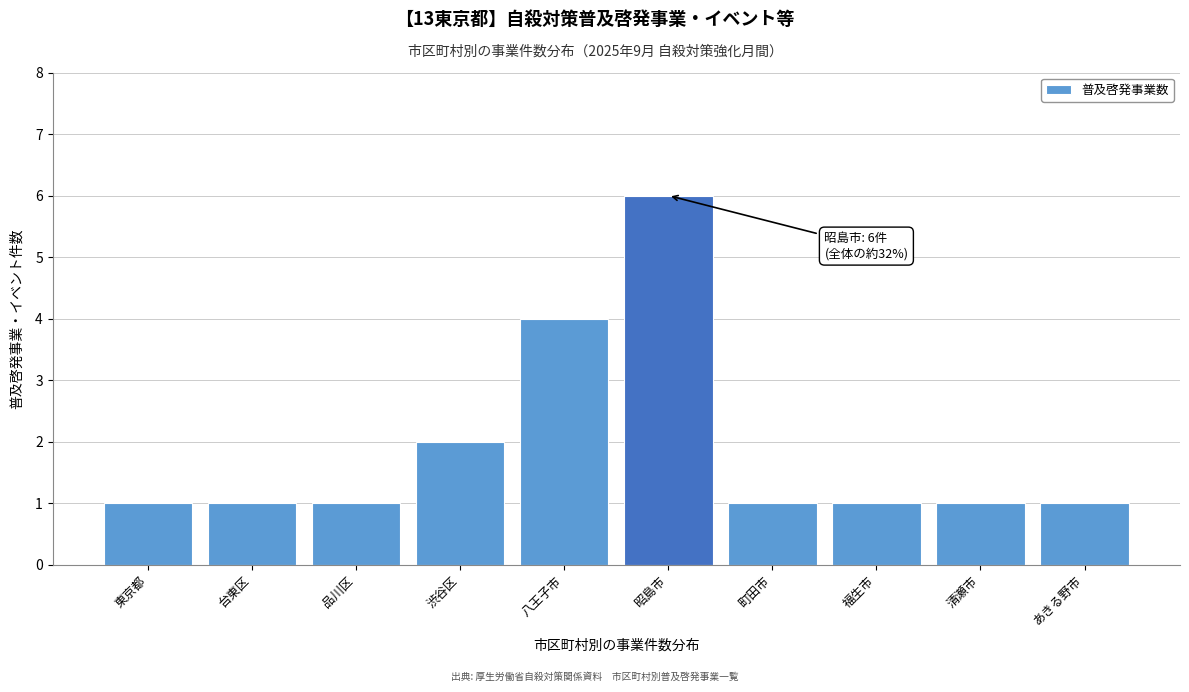

Reading left to right, what are all the values shown in this chart?

東京都=1	台東区=1	品川区=1	渋谷区=2	八王子市=4	昭島市=6	町田市=1	福生市=1	清瀬市=1	あきる野市=1